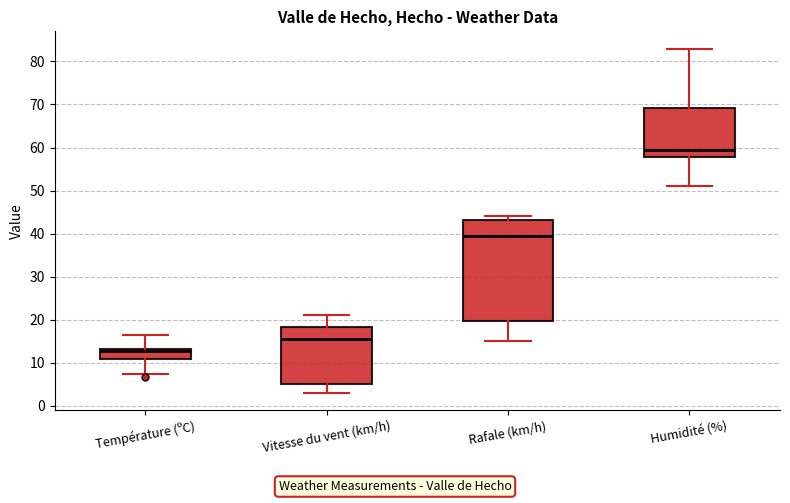

Which box has the lowest median line?

Température (ºC)